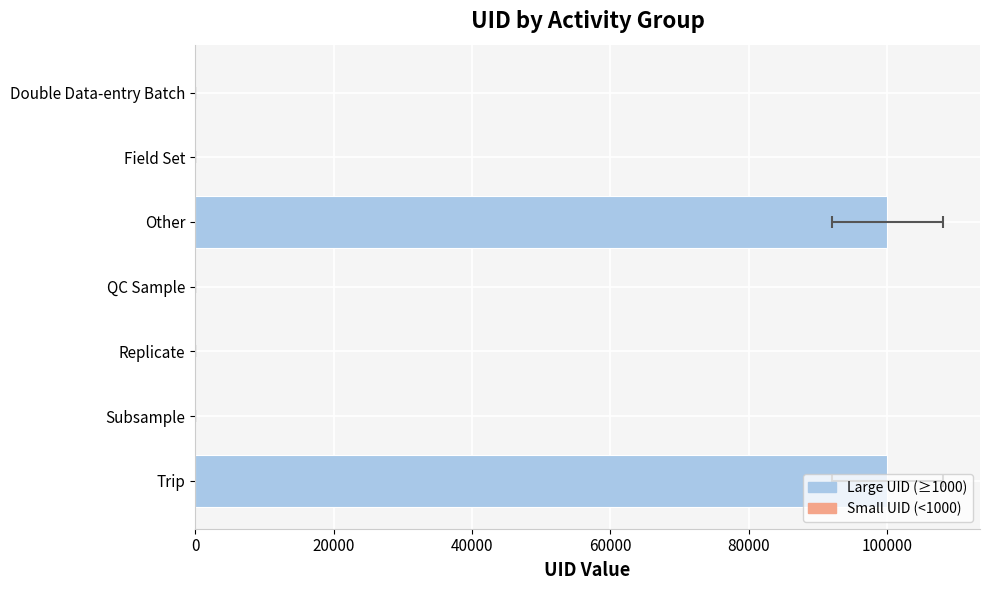

Is it true that the value at Replicate is 7?

False